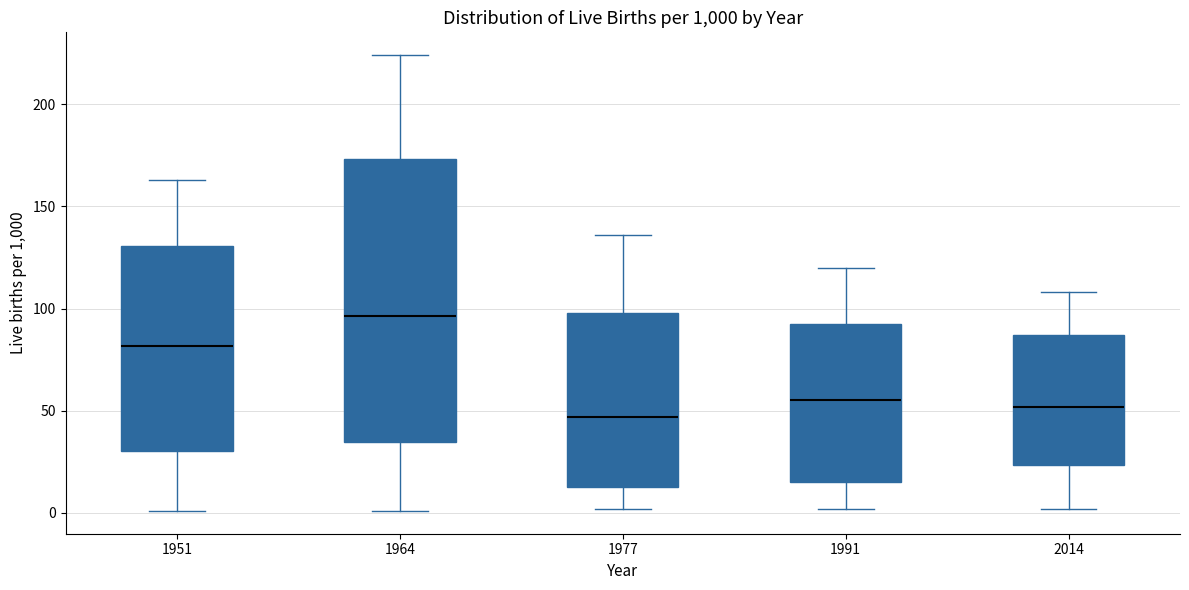

Reading left to right, transcribe this box plot: for each box, give where its median line is, the range the box spans, and where its two whiskers end, as read against the y-axis. The values are not printed on the chart, so give them approximately, as read against the axis.

1951: median 80, box 30 to 130, whiskers 0 to 165
1964: median 95, box 35 to 175, whiskers 0 to 225
1977: median 45, box 15 to 100, whiskers 0 to 135
1991: median 55, box 15 to 95, whiskers 0 to 120
2014: median 50, box 25 to 85, whiskers 0 to 110